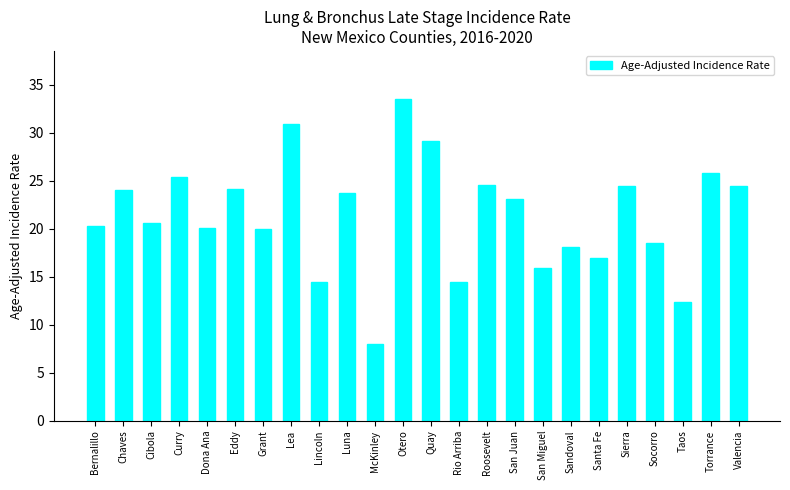

What position from the left is Quay?

13